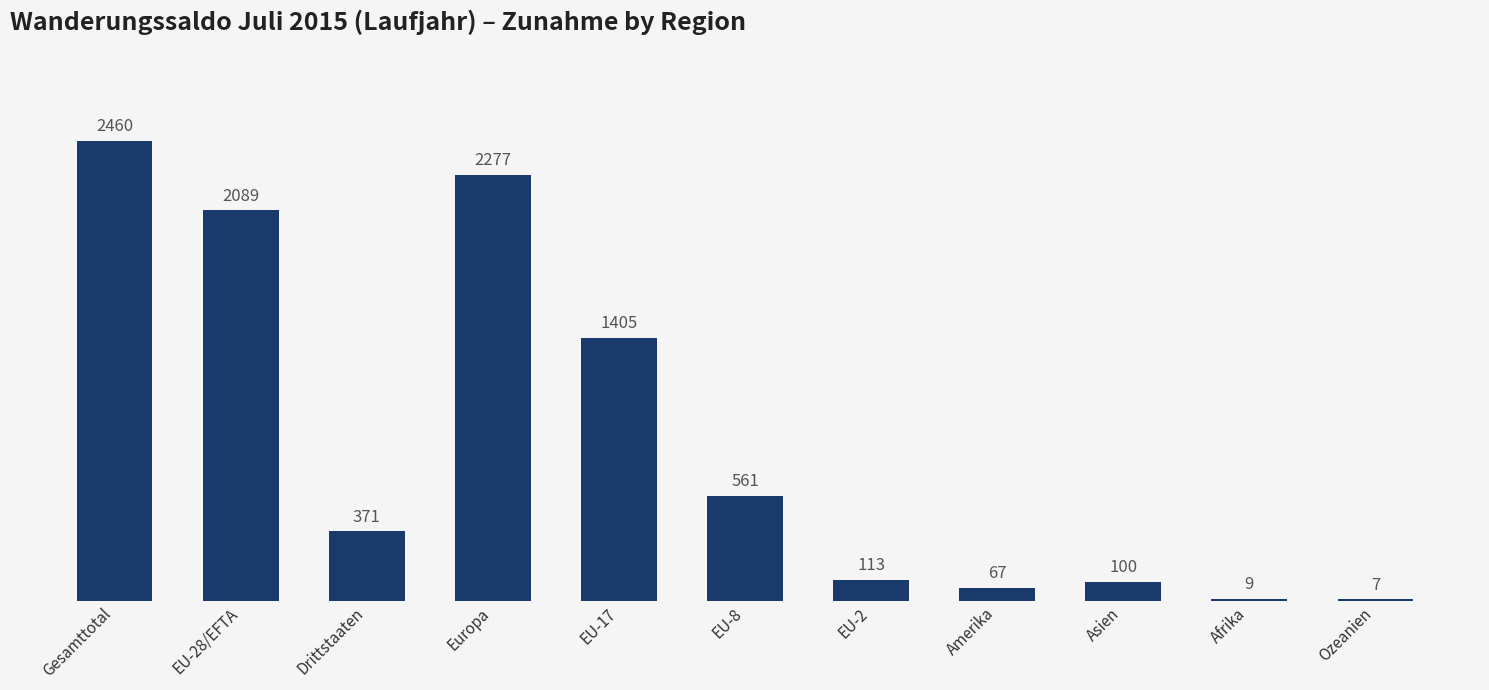

What is the sum of the values at EU-8 and Drittstaaten?

932